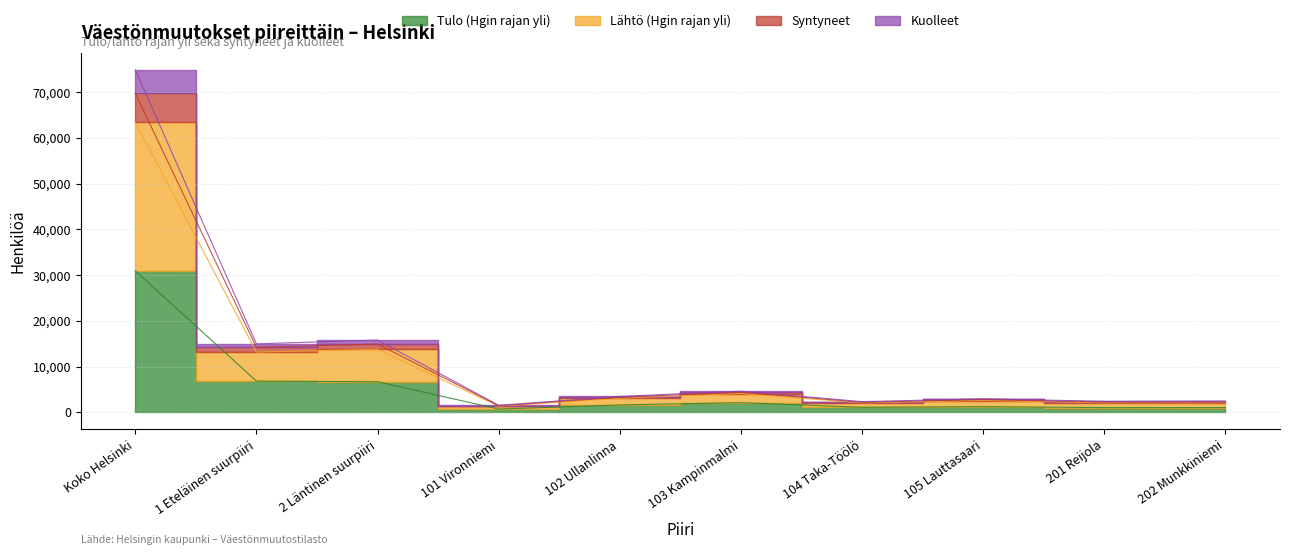

True or false: Lähtö (Hgin rajan yli) has more than 0 interior local peaks.

True